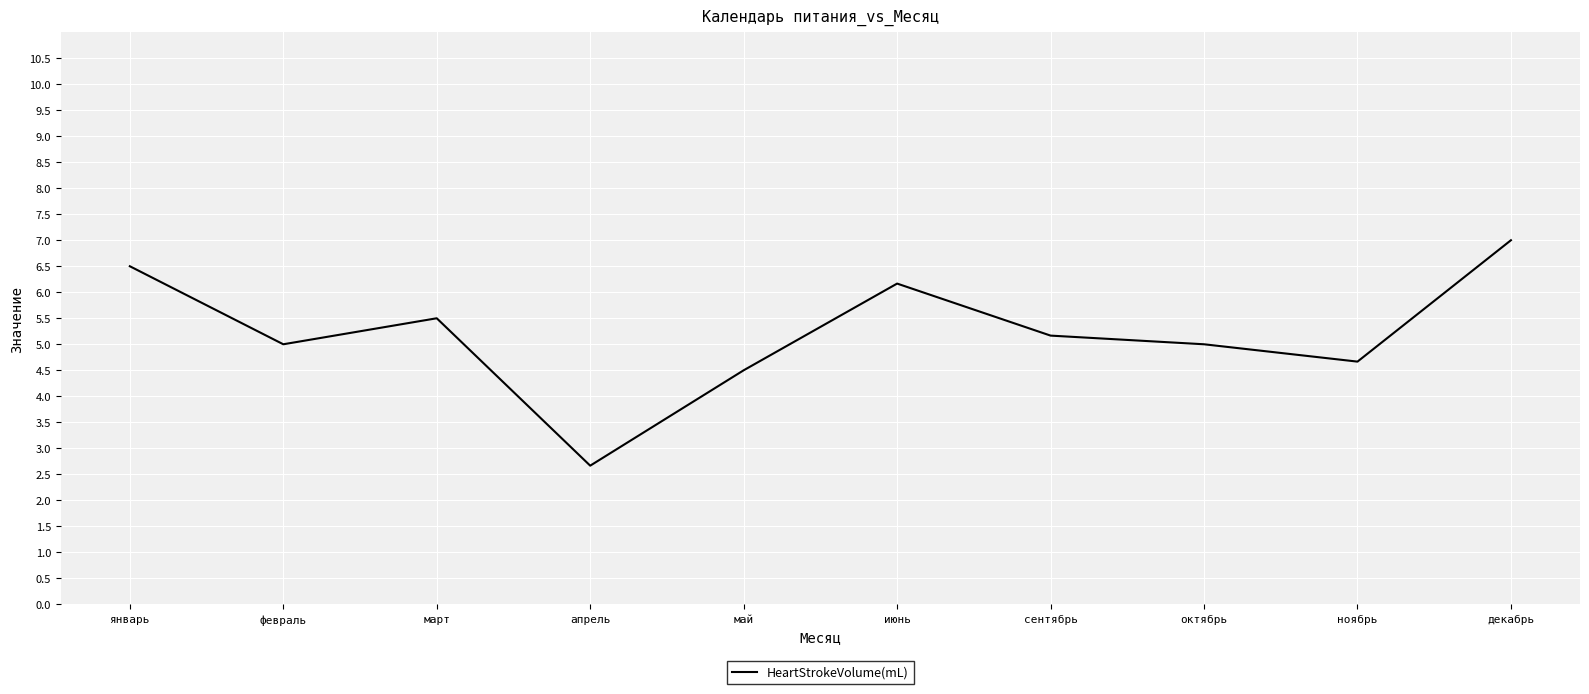

At which category does the chart reach its minimum across all series?

апрель